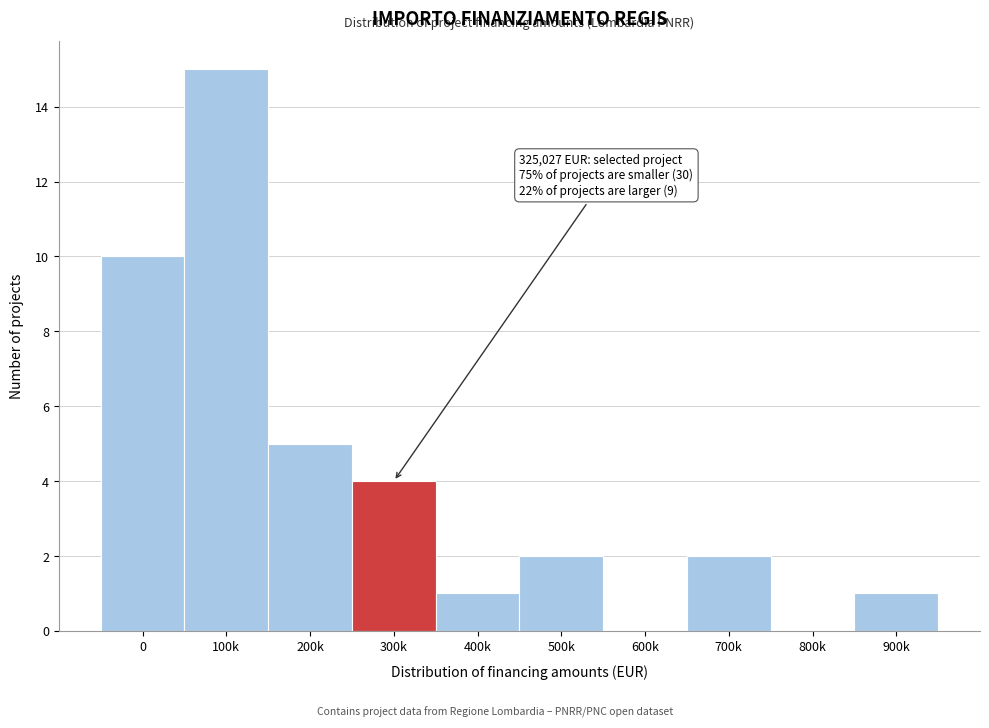

Reading right to left, transcribe all the data shown in this chart.

900k=1	800k=0	700k=2	600k=0	500k=2	400k=1	300k=4	200k=5	100k=15	0=10